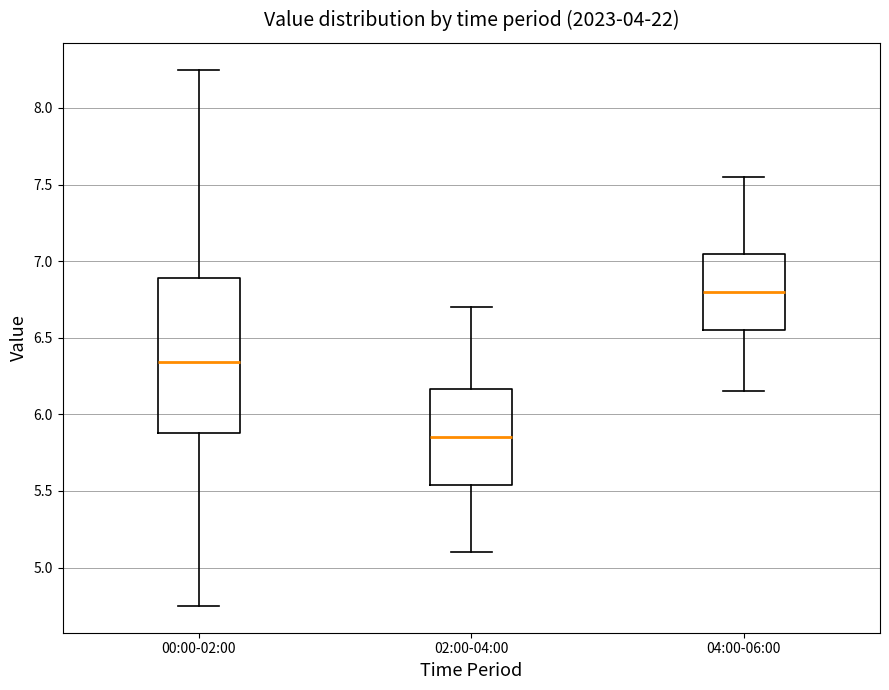

Reading left to right, read every box against the y-axis: the position of its median line, the range the box covers, and the ends of its whiskers. The values are not printed on the chart, so give them approximately, as read against the axis.

00:00-02:00: median 6.35, box 5.90 to 6.90, whiskers 4.75 to 8.25
02:00-04:00: median 5.85, box 5.55 to 6.15, whiskers 5.10 to 6.70
04:00-06:00: median 6.80, box 6.55 to 7.05, whiskers 6.15 to 7.55